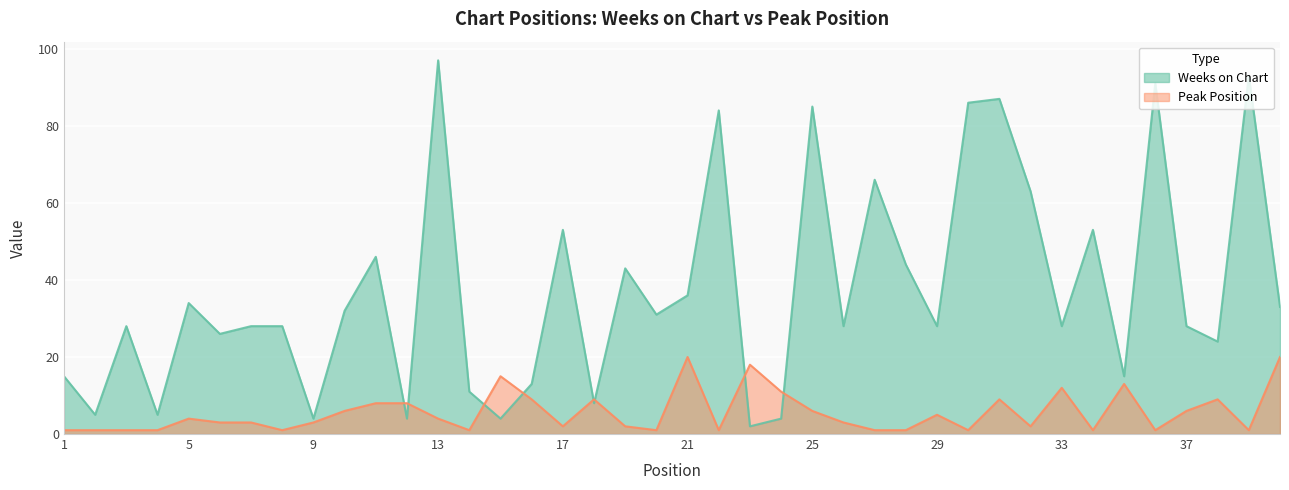

What is the total value across all series at 27?

67